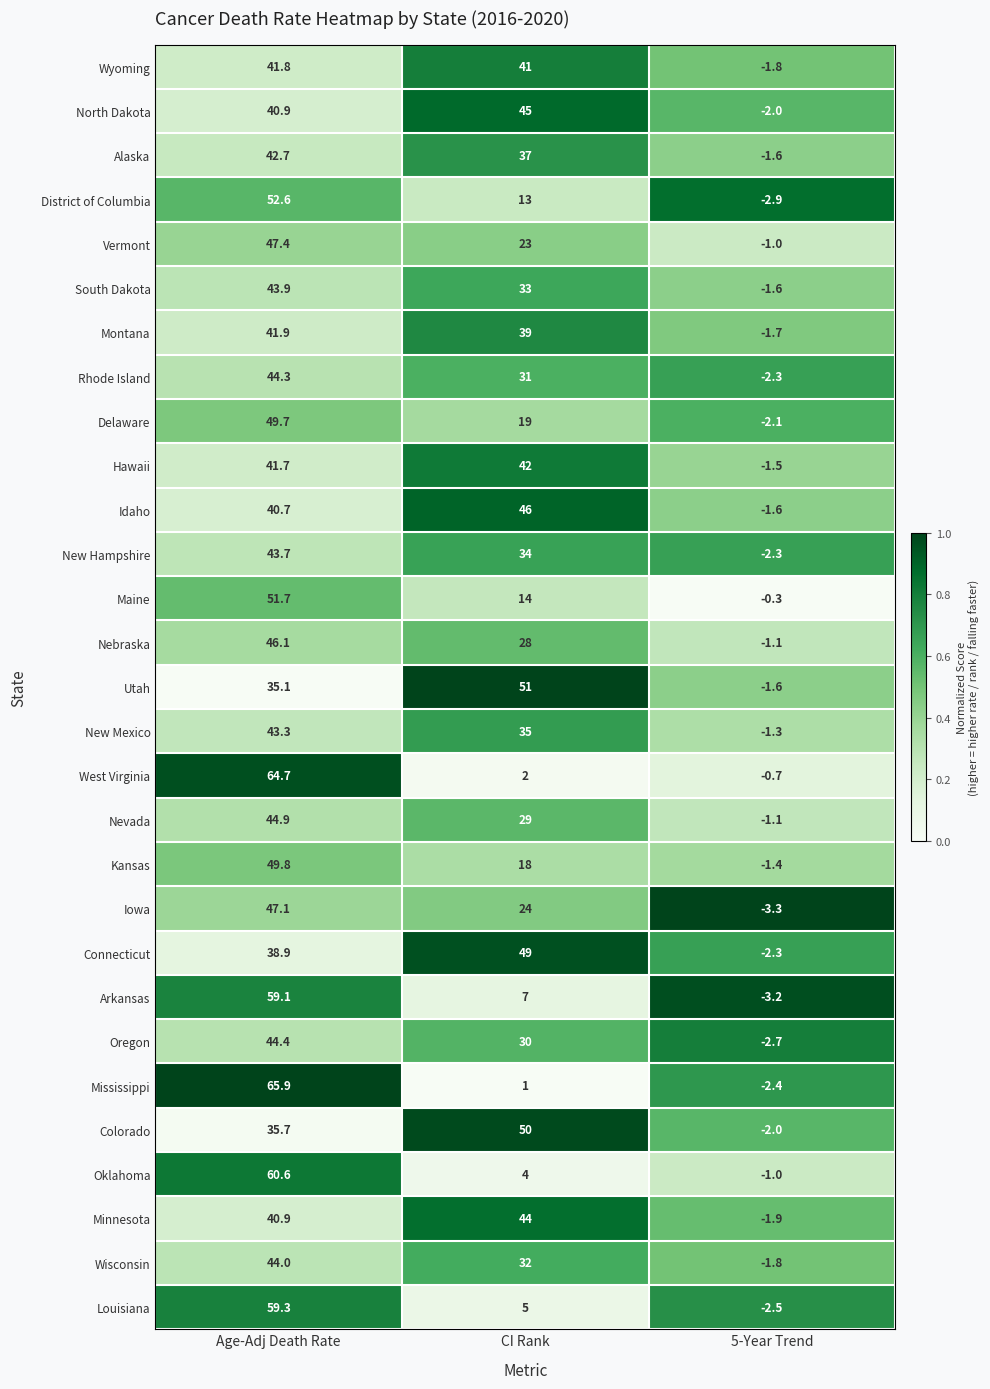

How many data points in Hawaii are less than 41?

1